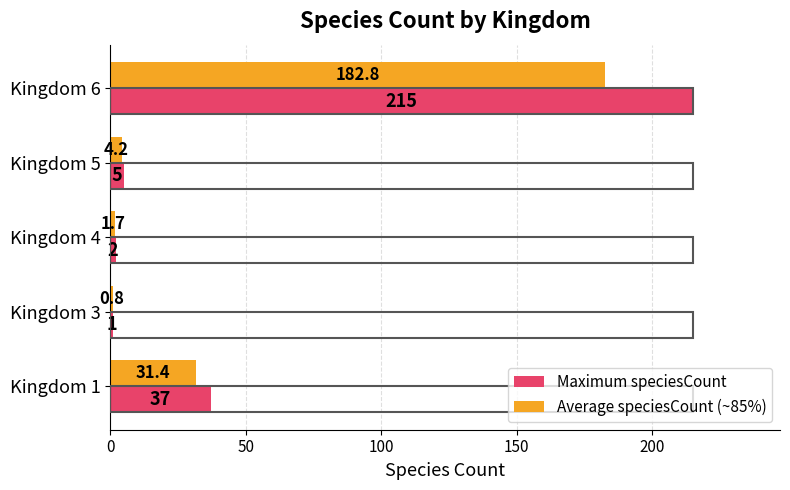

True or false: Maximum speciesCount has a value of 1.0 at Kingdom 3.

True